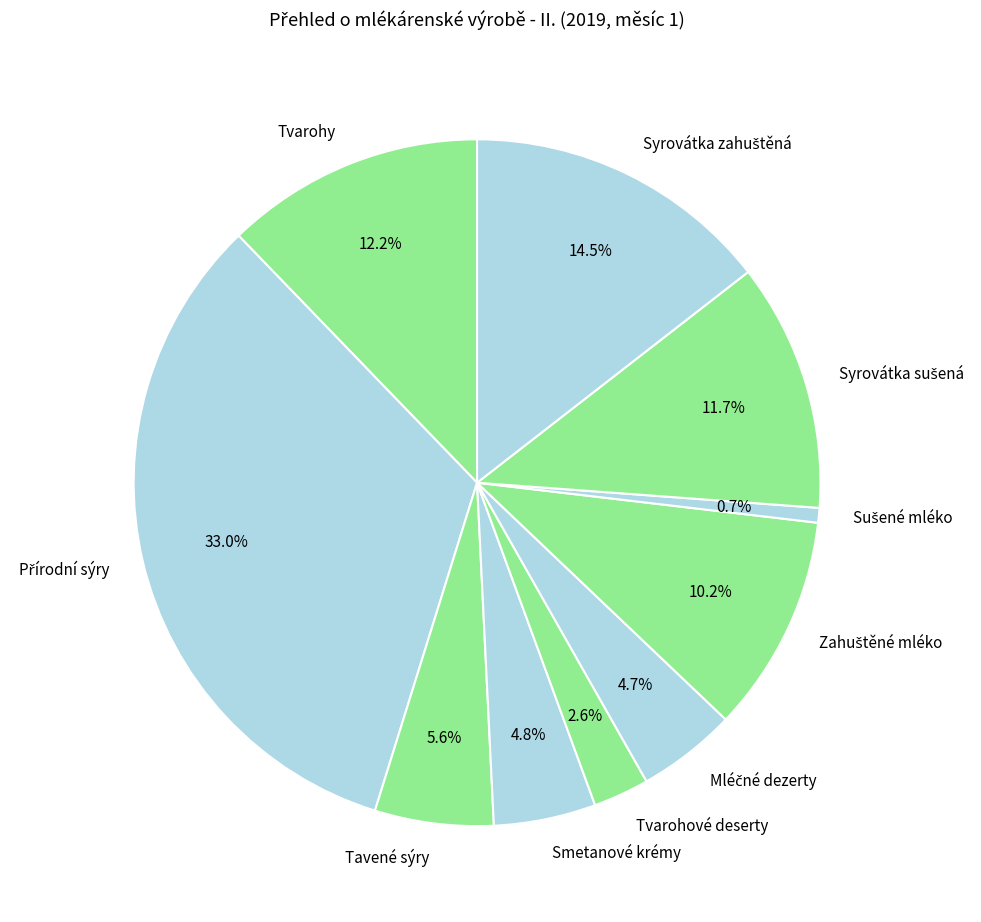

Between Tavené sýry and Tvarohy, which is larger?

Tvarohy